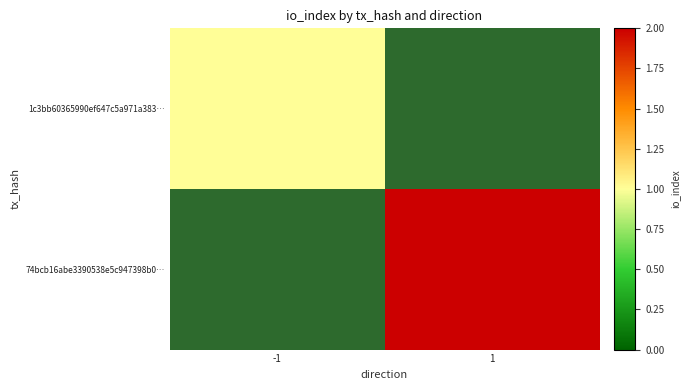

Count the number of categories in the chart.

2